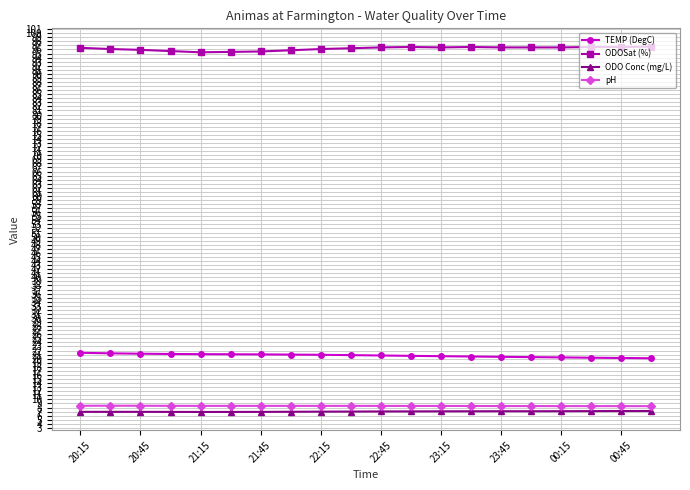

Count the number of data series in this chart.

4